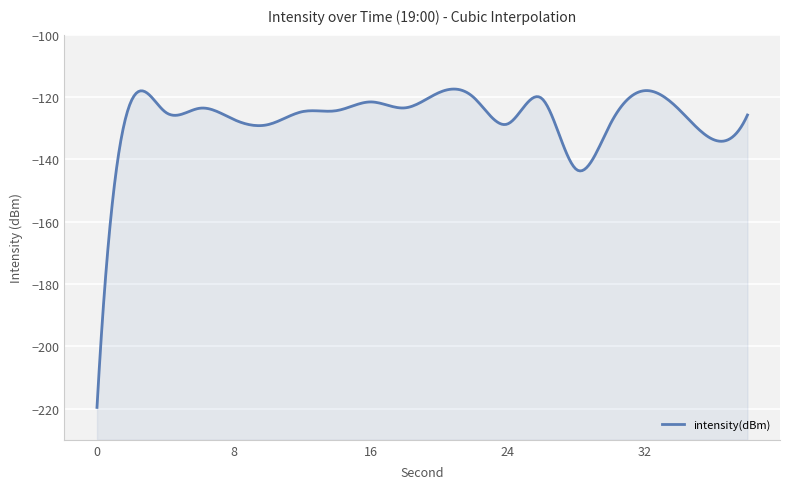

Is it true that the value at 30 is -169.5?

False